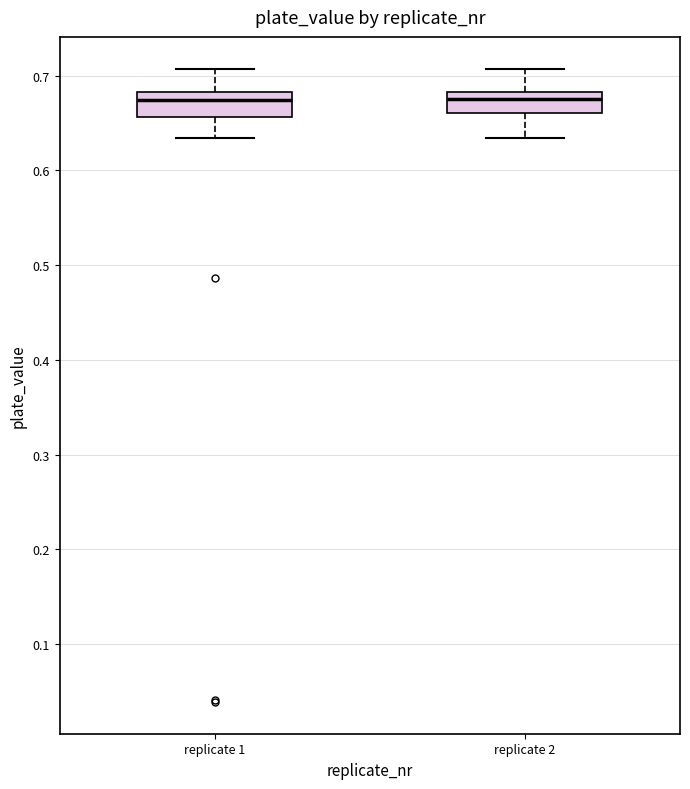

Reading left to right, read every box against the y-axis: the position of its median line, the range the box covers, and the ends of its whiskers. The values are not printed on the chart, so give them approximately, as read against the axis.

replicate 1: median 0.67, box 0.66 to 0.68, whiskers 0.63 to 0.71
replicate 2: median 0.67, box 0.66 to 0.68, whiskers 0.63 to 0.71